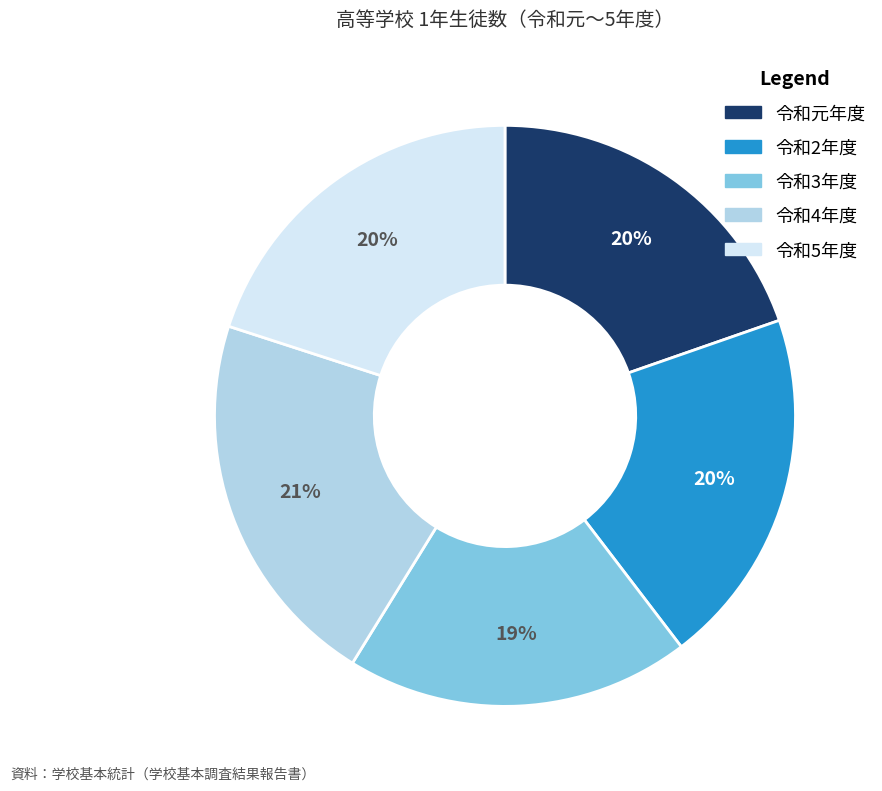

Is there a majority slice in this chart?

No